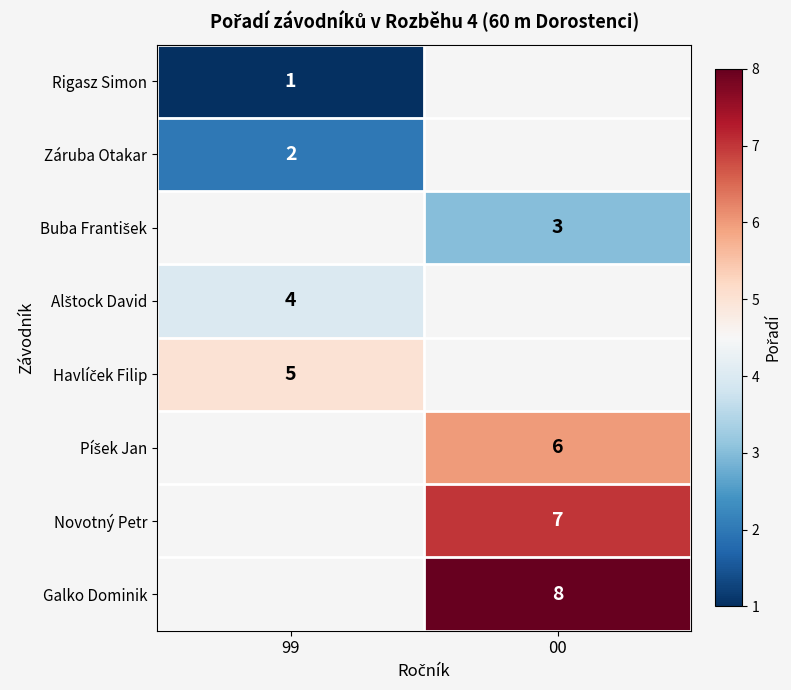

True or false: Galko Dominik has a value of 6 at 00.

False